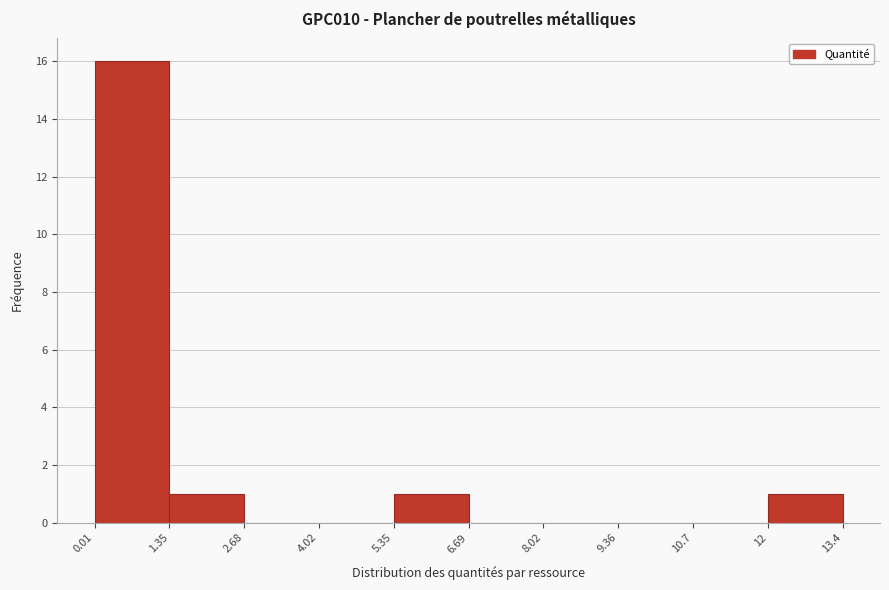

Reading left to right, transcribe this chart: for each bar, give the range it covers on the x-axis and its height. The values are not printed on the chart, so give them approximately, as read against the axis.

0.01 to 1.35: 16
1.35 to 2.68: 1
2.68 to 4.02: 0
4.02 to 5.35: 0
5.35 to 6.69: 1
6.69 to 8.02: 0
8.02 to 9.36: 0
9.36 to 10.7: 0
10.7 to 12: 0
12 to 13.4: 1